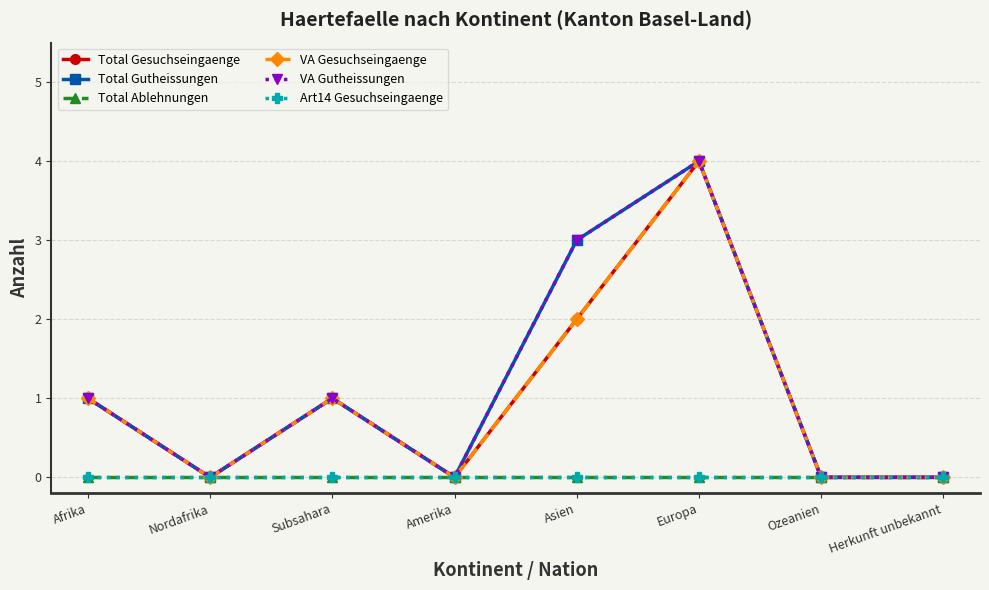

What is the label of the 2nd point from the right?

Ozeanien